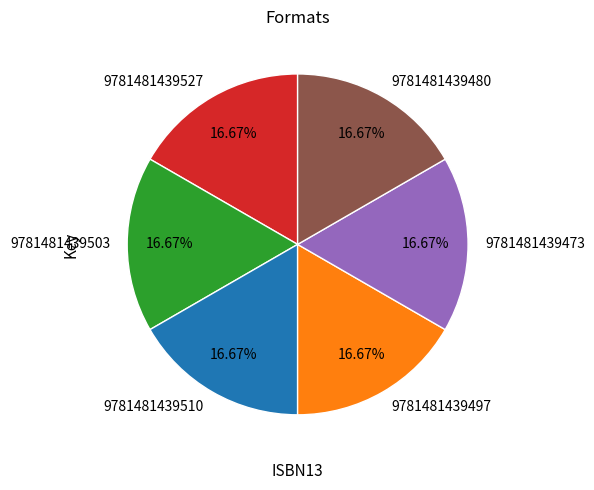

How many slices are in this pie chart?

6